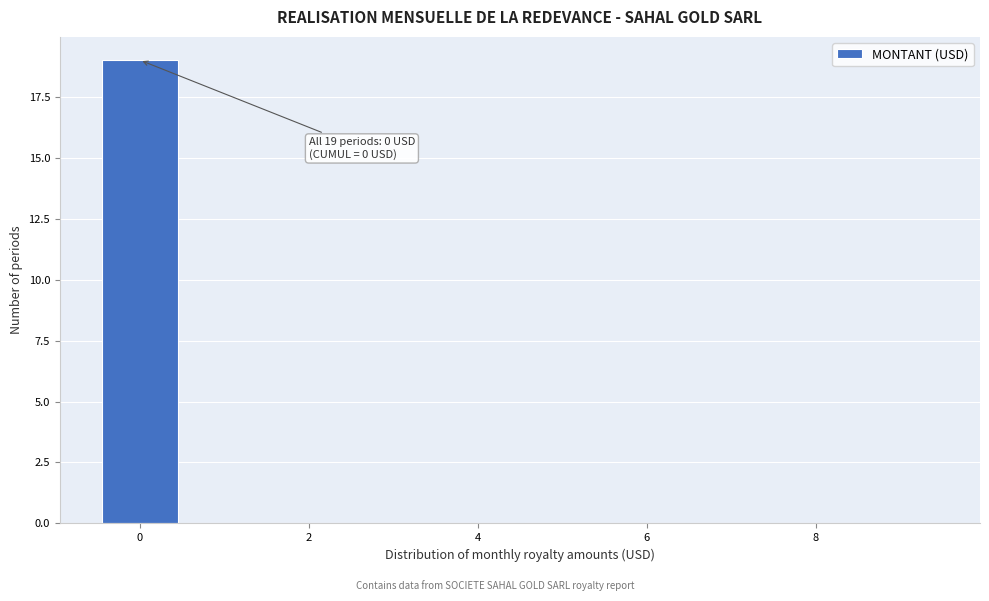

Which range on the x-axis has the tallest bar?

-0.5 to 0.5